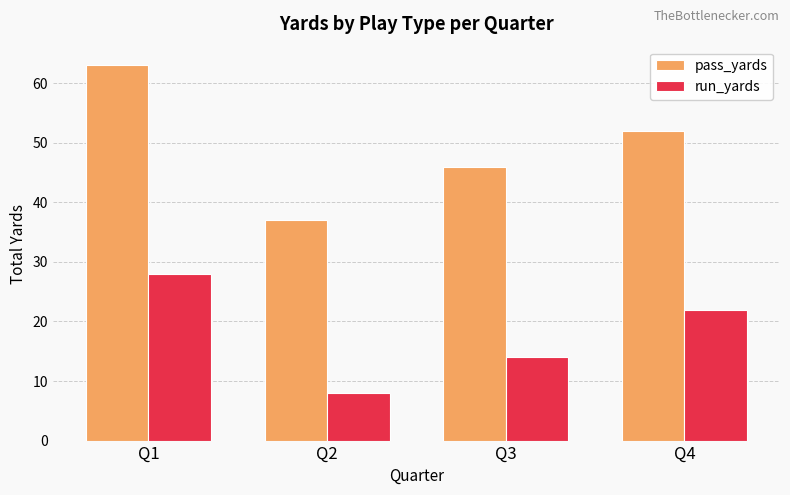

What is the highest value of the pass_yards series?

63